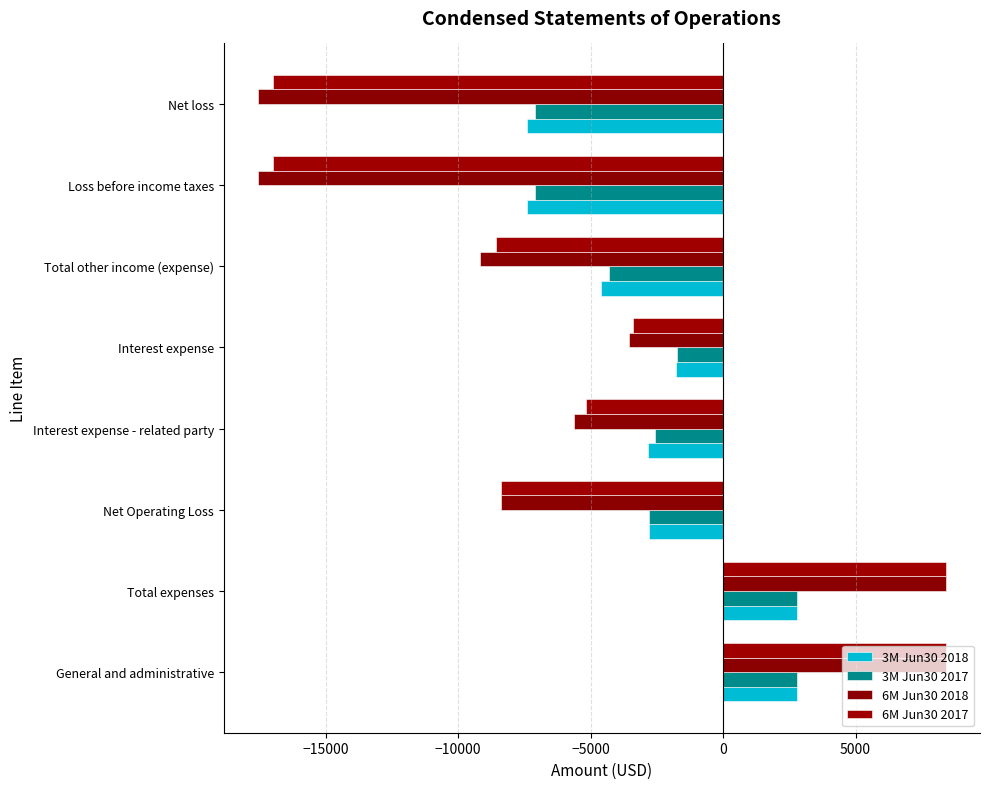

Count the number of data series in this chart.

4